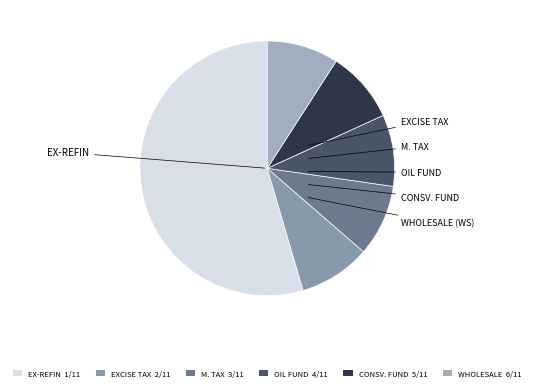

How many slices are in this pie chart?

6